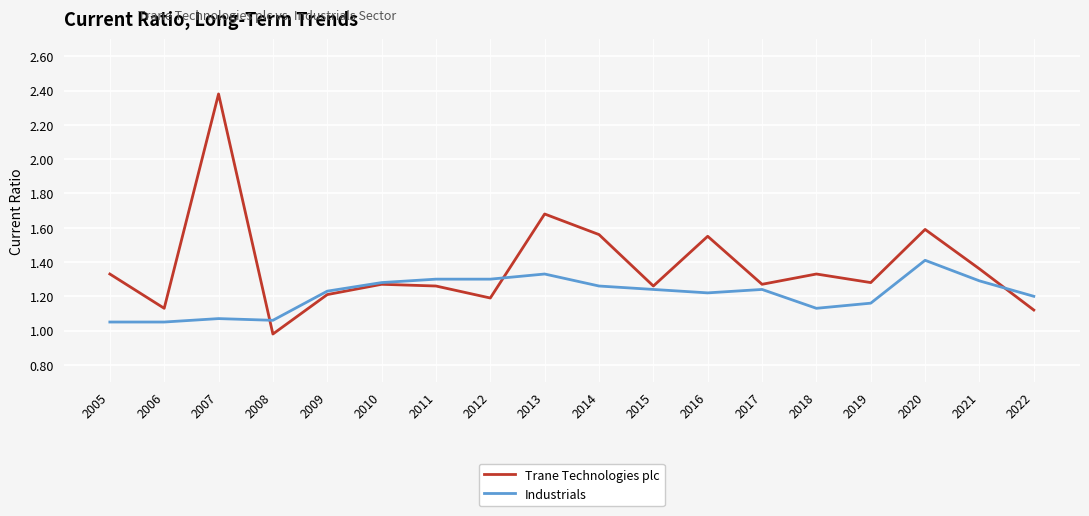

The value of Industrials at 2011 is 1.3. True or false?

True